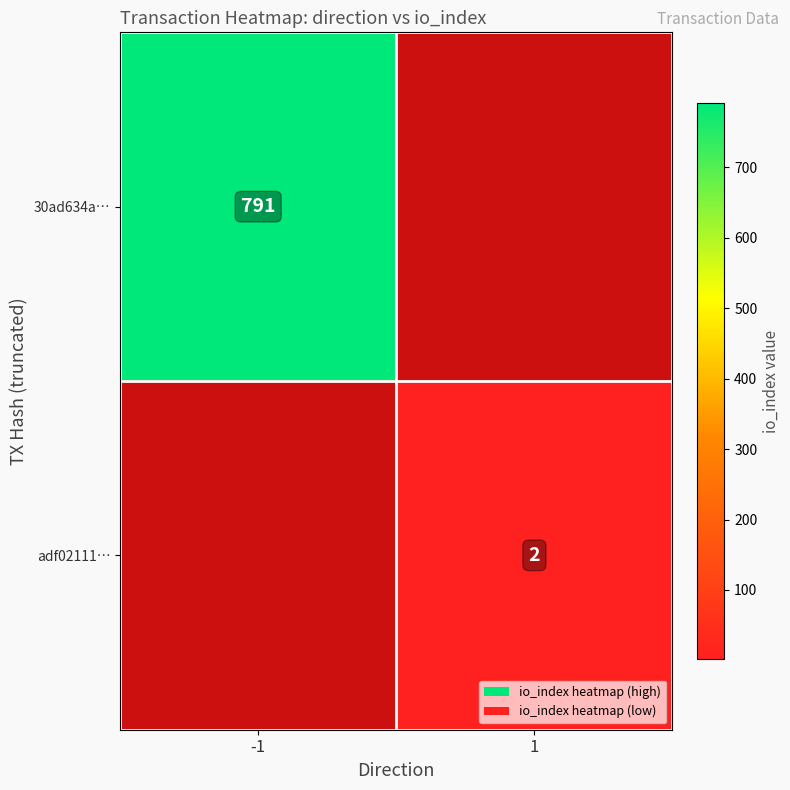

The value of adf02111… at 1 is 2. True or false?

True